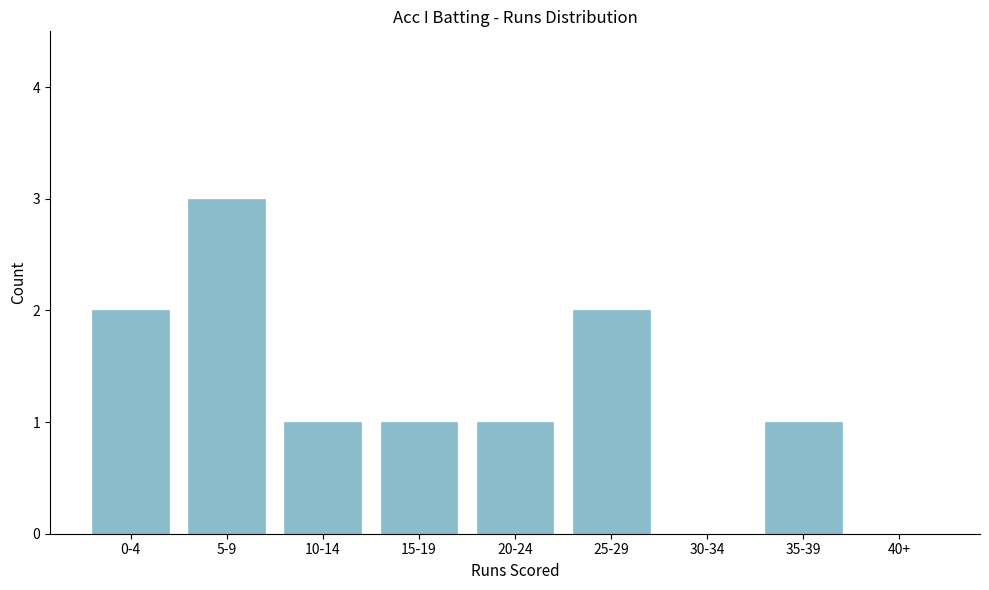

Reading left to right, transcribe all the data shown in this chart.

0-4=2	5-9=3	10-14=1	15-19=1	20-24=1	25-29=2	30-34=0	35-39=1	40+=0